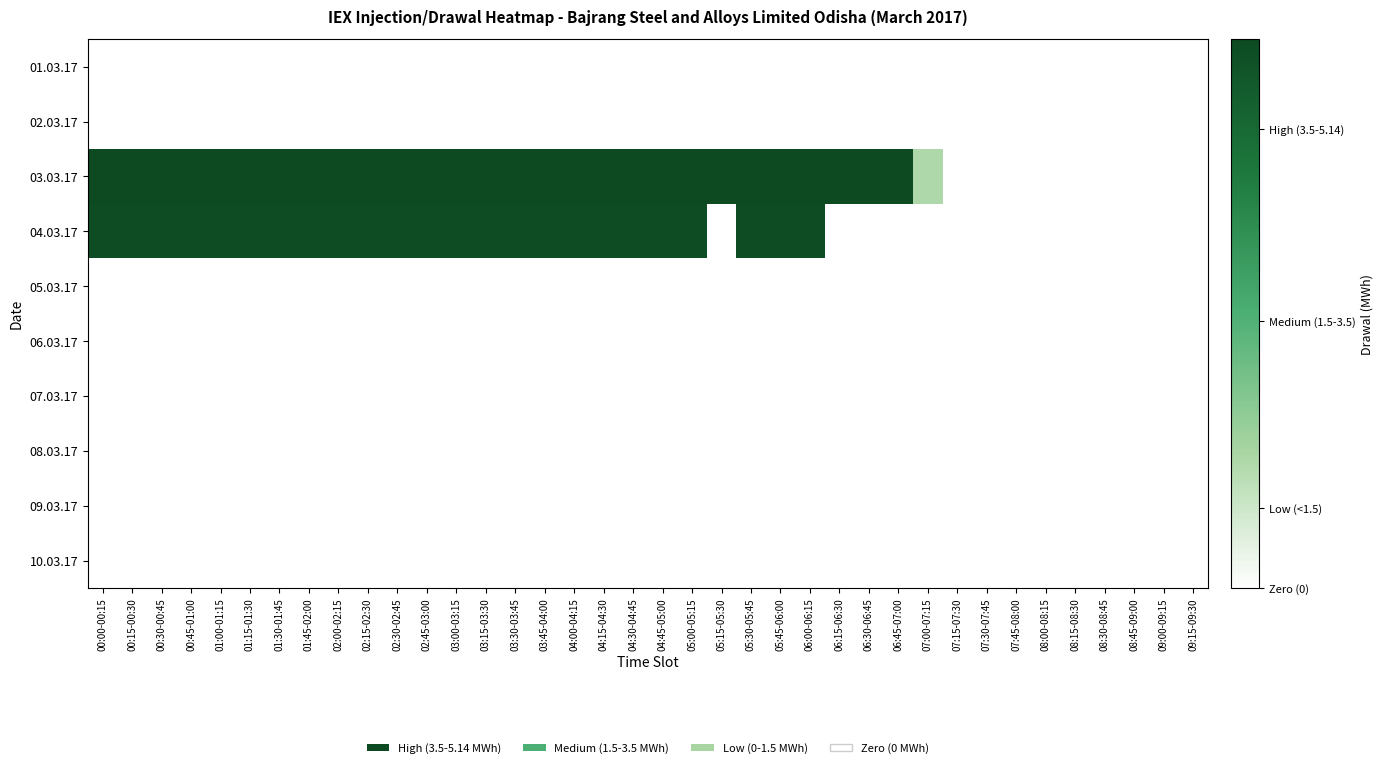

Rank the series at 04:15-04:30 from highest to lowest value.

03.03.17, 04.03.17, 01.03.17, 02.03.17, 05.03.17, 06.03.17, 07.03.17, 08.03.17, 09.03.17, 10.03.17